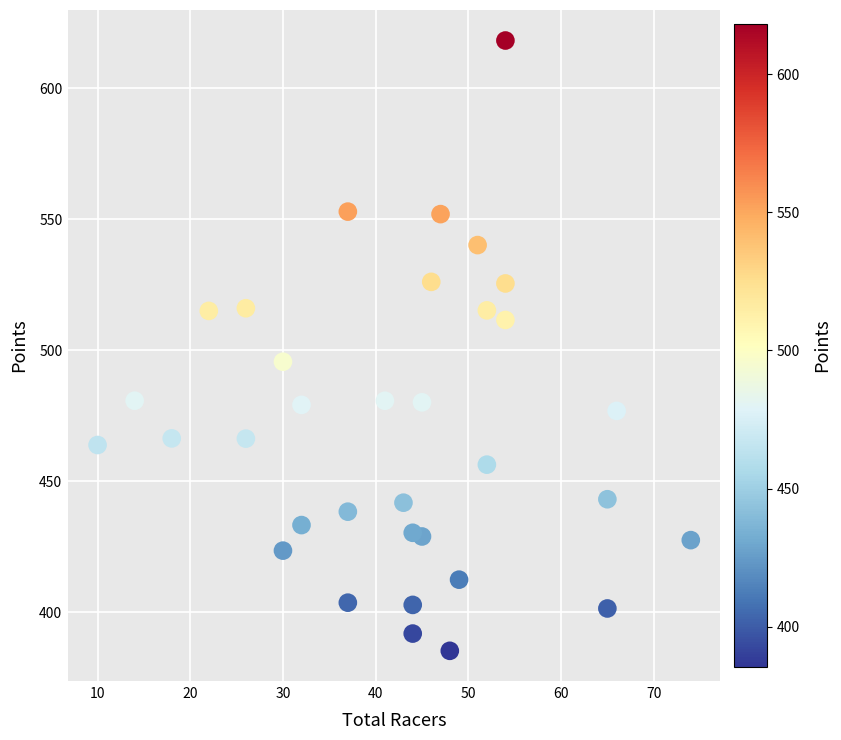

What Y value in the scatter plot is closest to 501?

495.6